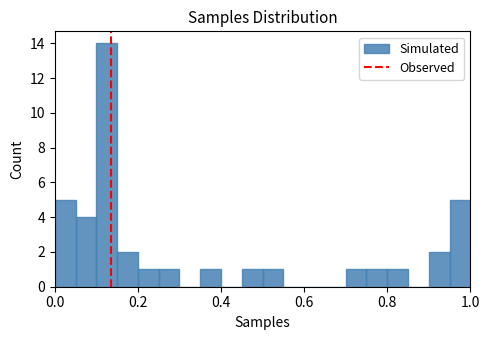

Around what value on the x-axis is the tallest bar? Give the approximate position of its centre, as read against the axis.

0.12